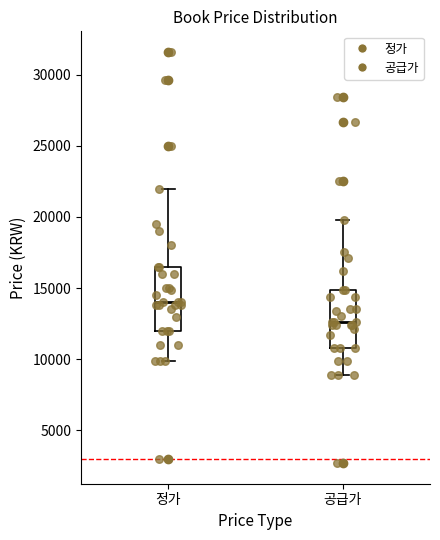

Reading left to right, transcribe this box plot: for each box, give where its median line is, the range the box spans, and where its two whiskers end, as read against the y-axis. The values are not printed on the chart, so give them approximately, as read against the axis.

정가: median 14000, box 12000 to 16500, whiskers 10000 to 22000
공급가: median 12500, box 11000 to 15000, whiskers 9000 to 20000